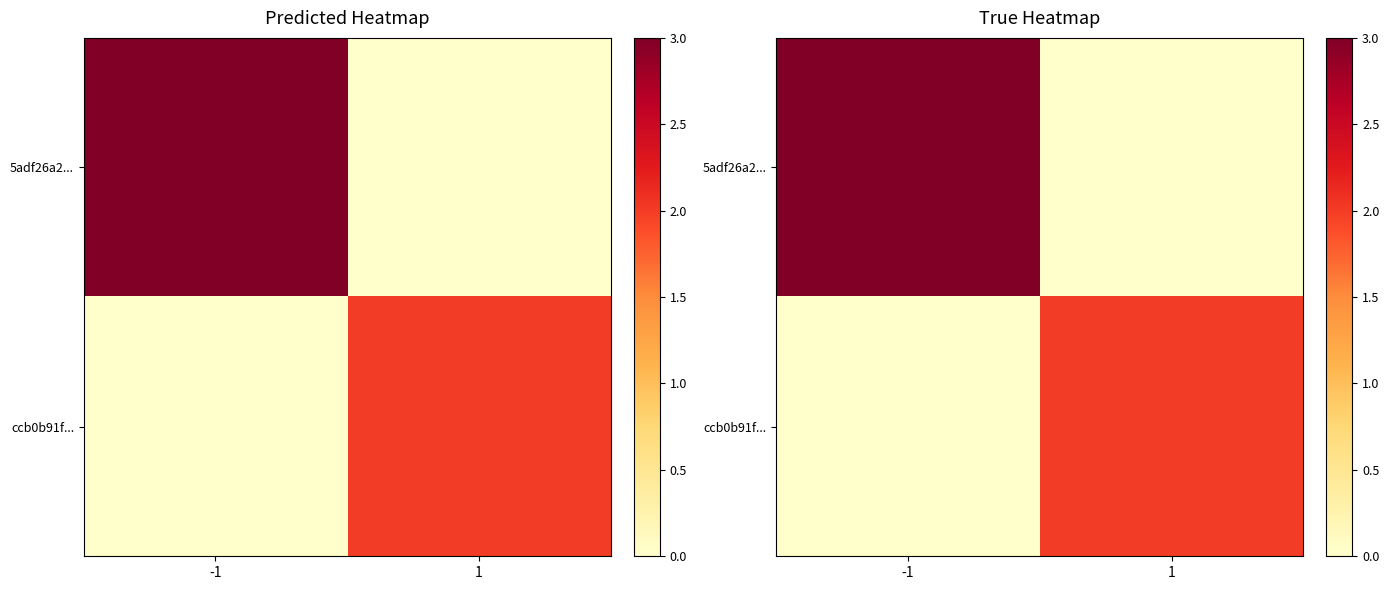

At which label is ccb0b91f... closest to 1?

-1